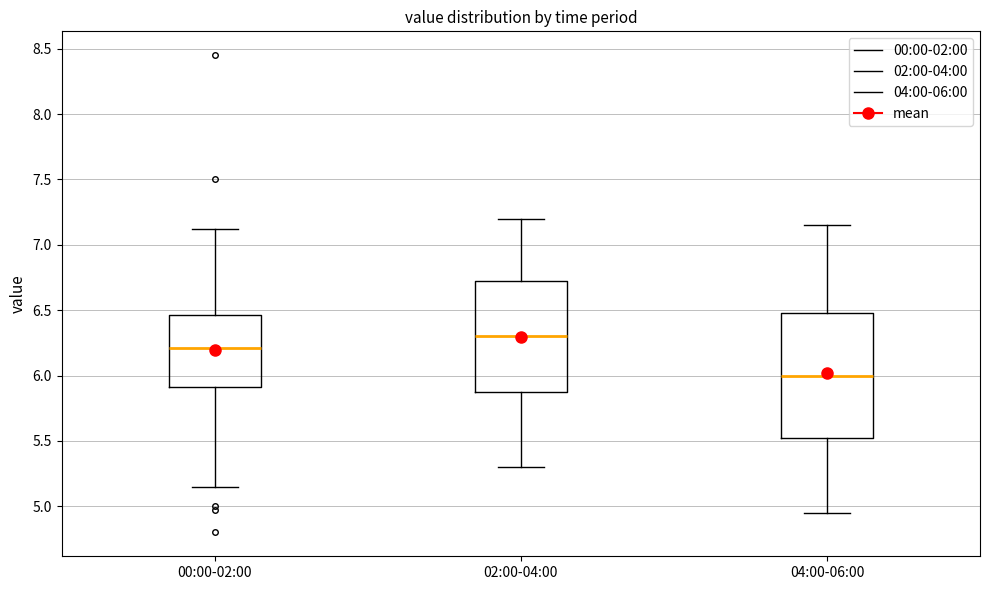

Reading left to right, transcribe this box plot: for each box, give where its median line is, the range the box spans, and where its two whiskers end, as read against the y-axis. The values are not printed on the chart, so give them approximately, as read against the axis.

00:00-02:00: median 6.20, box 5.90 to 6.45, whiskers 5.15 to 7.10
02:00-04:00: median 6.30, box 5.90 to 6.75, whiskers 5.30 to 7.20
04:00-06:00: median 6.00, box 5.55 to 6.50, whiskers 4.95 to 7.15